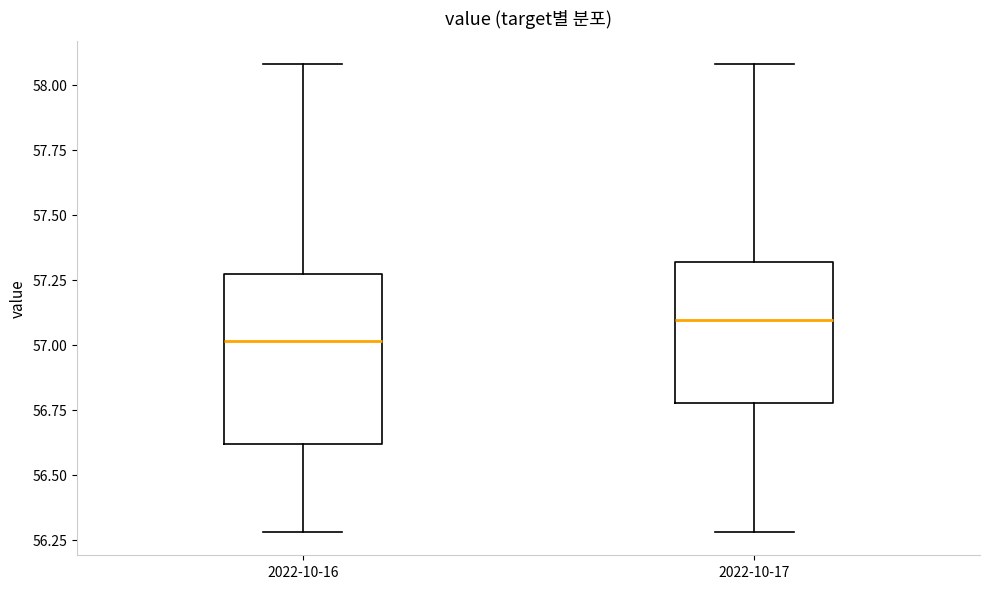

Reading left to right, read every box against the y-axis: the position of its median line, the range the box covers, and the ends of its whiskers. The values are not printed on the chart, so give them approximately, as read against the axis.

2022-10-16: median 57.00, box 56.60 to 57.25, whiskers 56.30 to 58.10
2022-10-17: median 57.10, box 56.80 to 57.30, whiskers 56.30 to 58.10